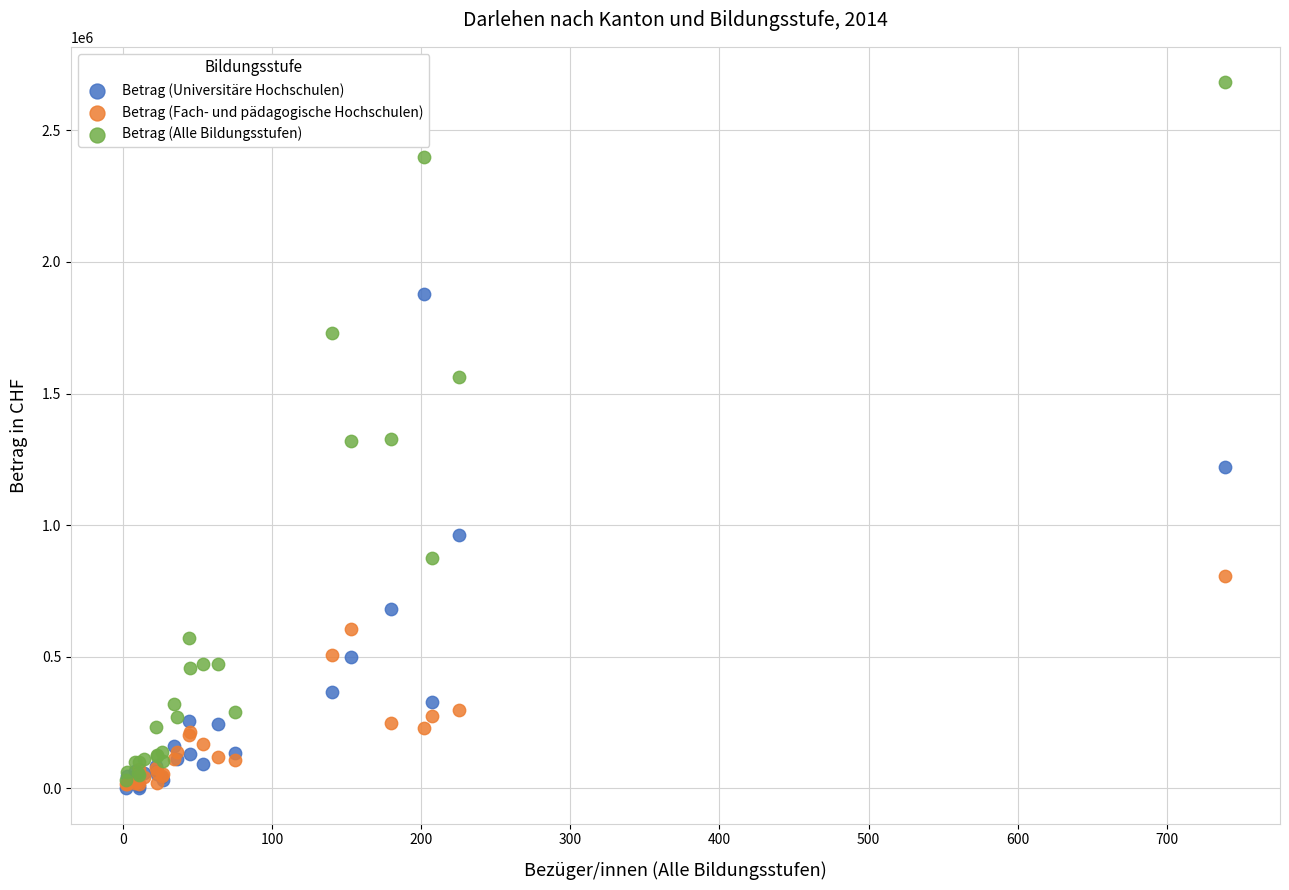

What are all the series names shown in the legend?

Betrag (Universitäre Hochschulen), Betrag (Fach- und pädagogische Hochschulen), Betrag (Alle Bildungsstufen)